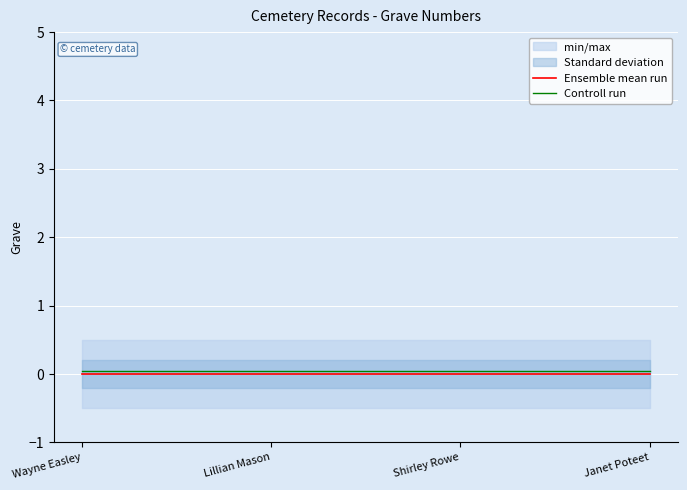

True or false: Ensemble mean run and Controll run intersect in this chart.

False